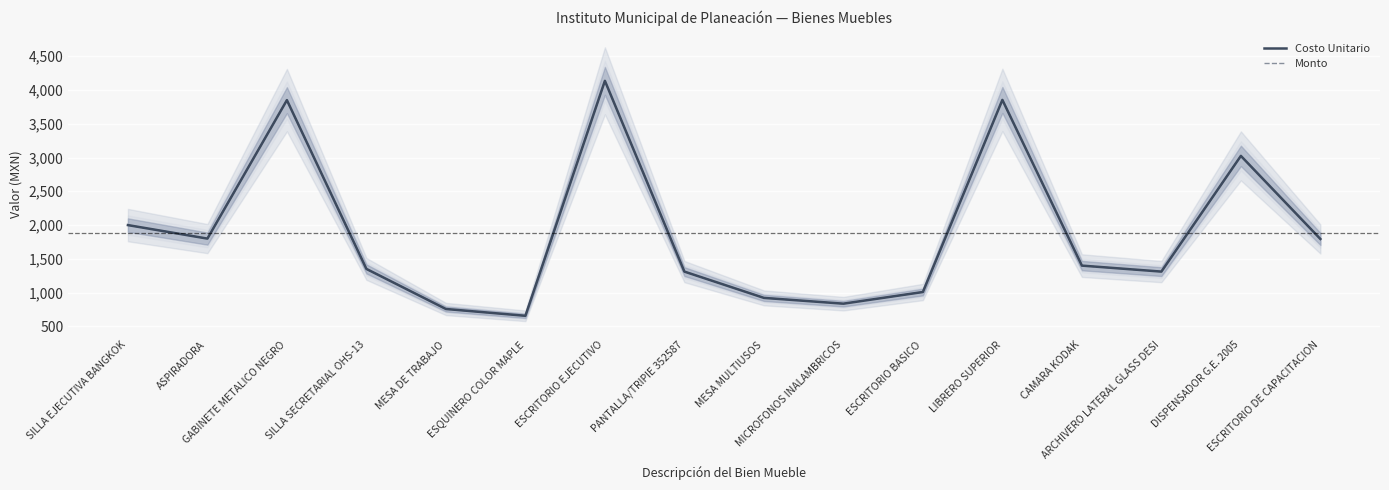

What is the sum of the Costo Unitario values at ASPIRADORA and MESA MULTIUSOS?

2720.0